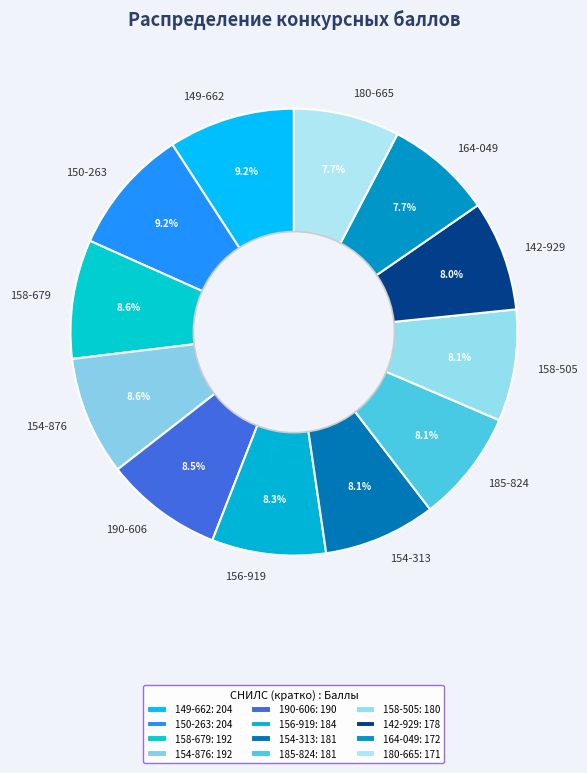

To the nearest percent, what portion does 156-919 represent?

8%